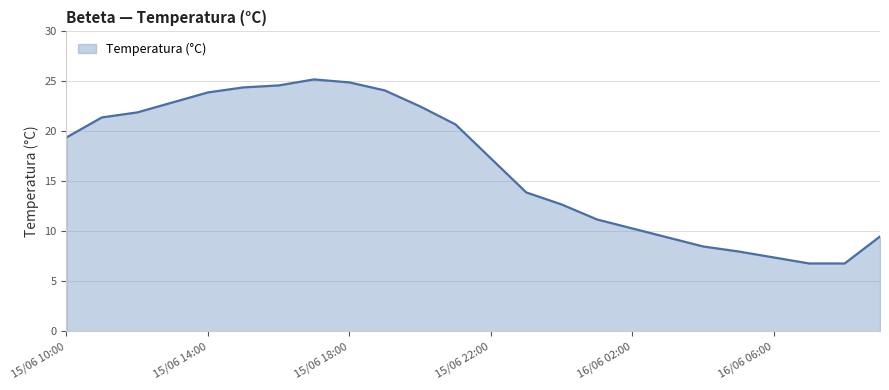

What is the difference between the maximum and minimum values?

18.4